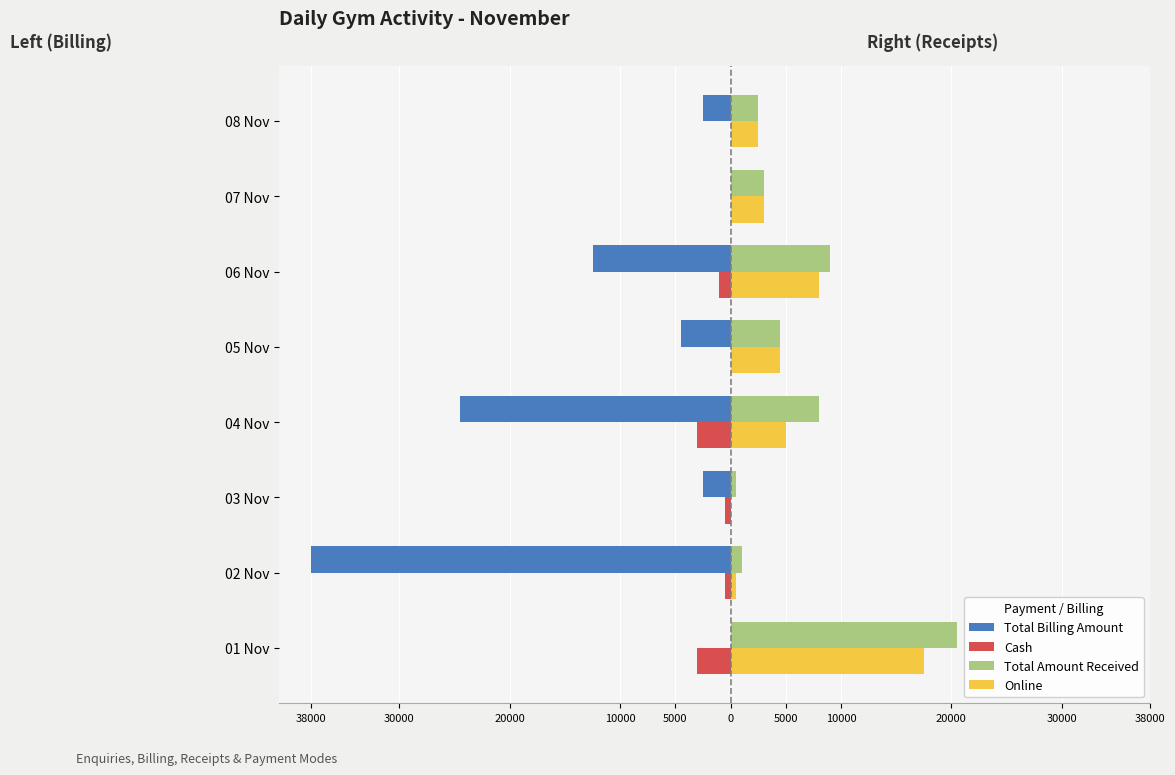

What are all the series names shown in the legend?

Total Billing Amount, Cash, Total Amount Received, Online